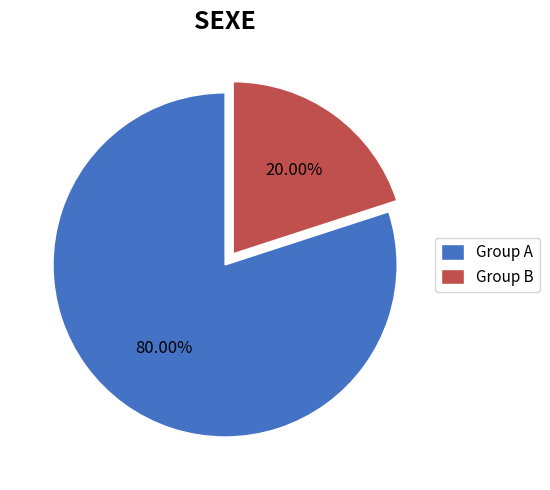

How many segments does this pie chart have?

2